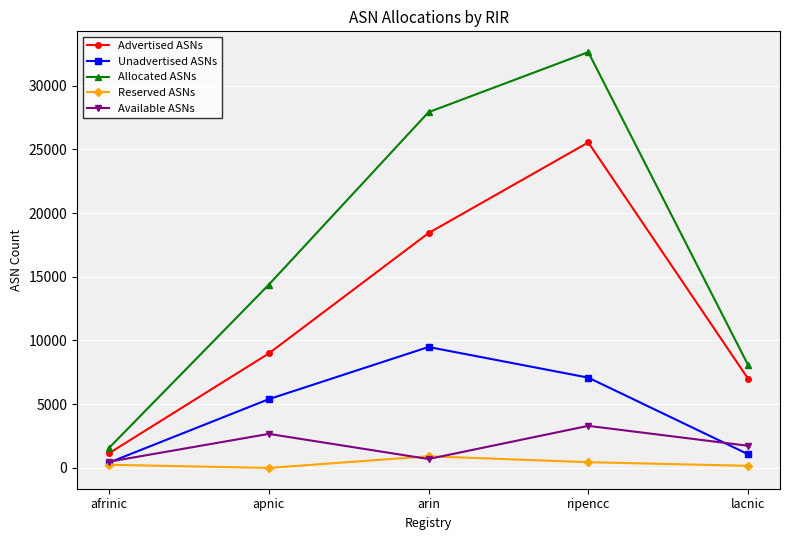

What is the label of the 1st point from the left?

afrinic